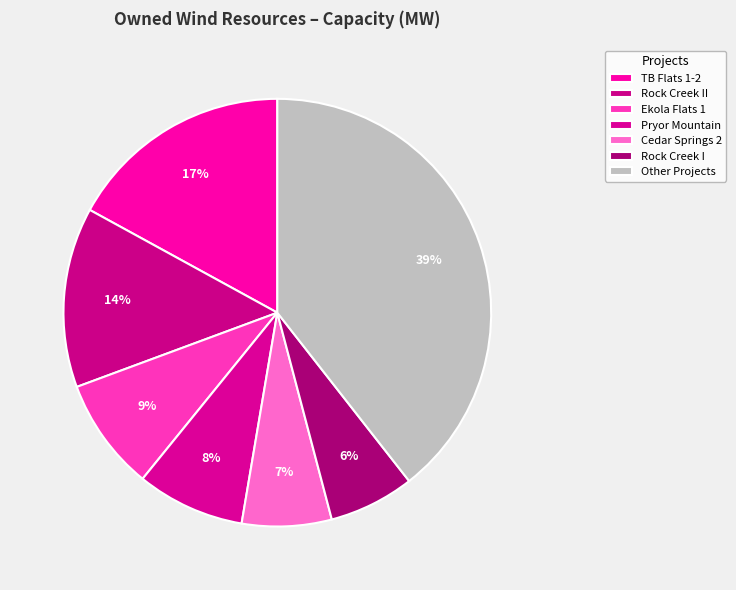

Which slice is the largest?

Other Projects